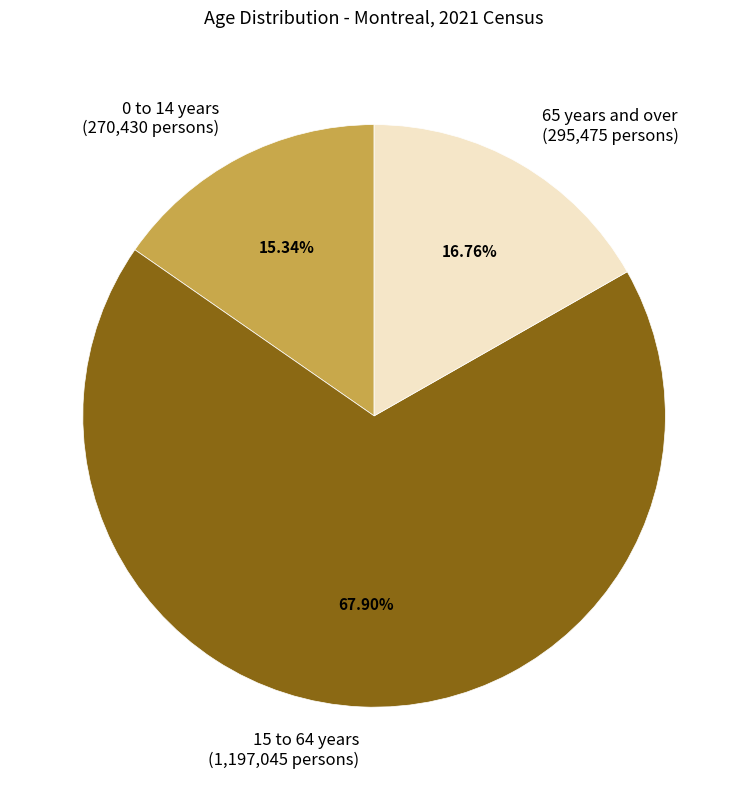

To the nearest percent, what percentage of the pie is 65 years and over?

17%